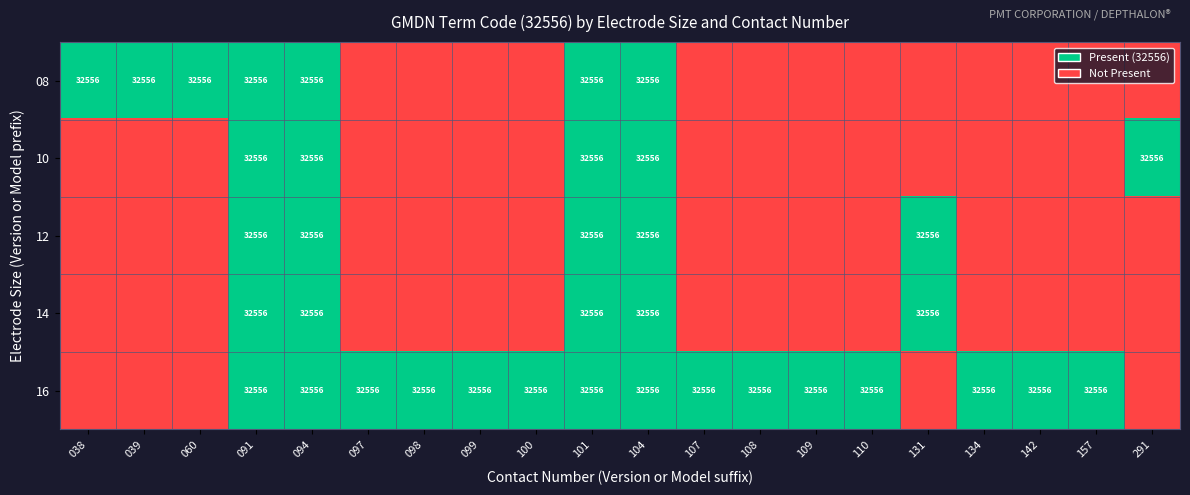

Is it true that 08 equals 45889 at 091?

False